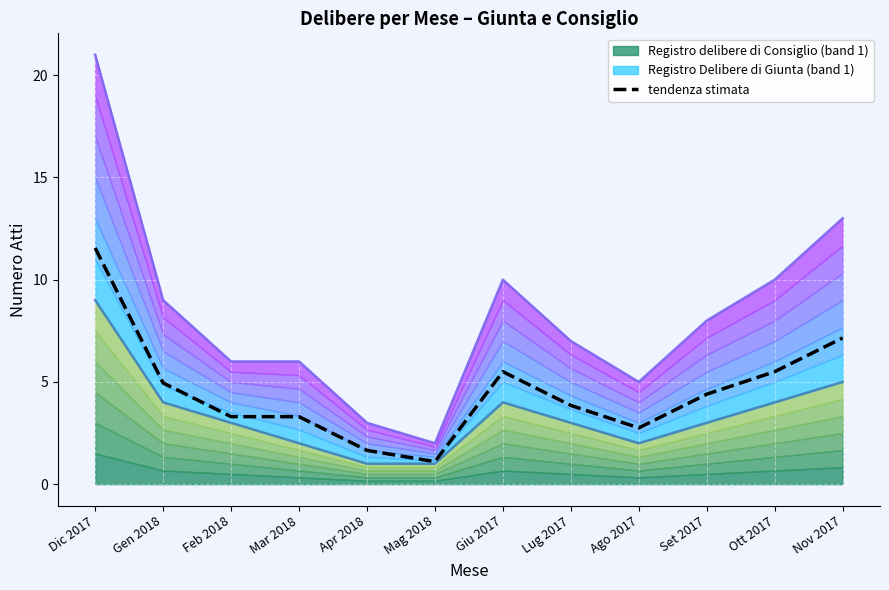

The value at Ago 2017 is 2.8. True or false?

True